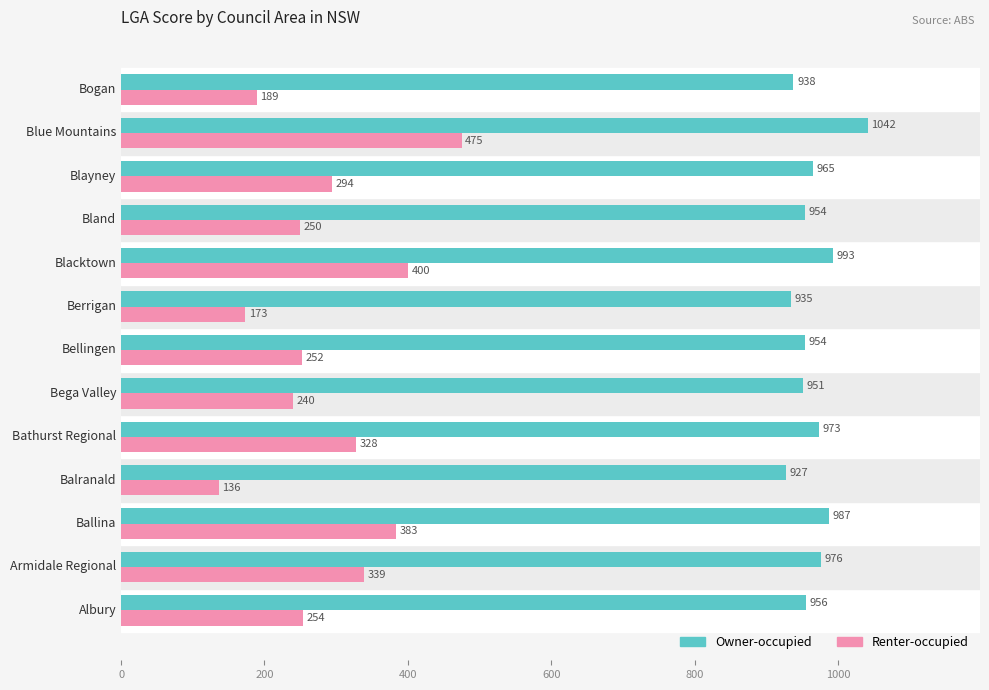

At which label is Renter-occupied closest to 305?

Blayney